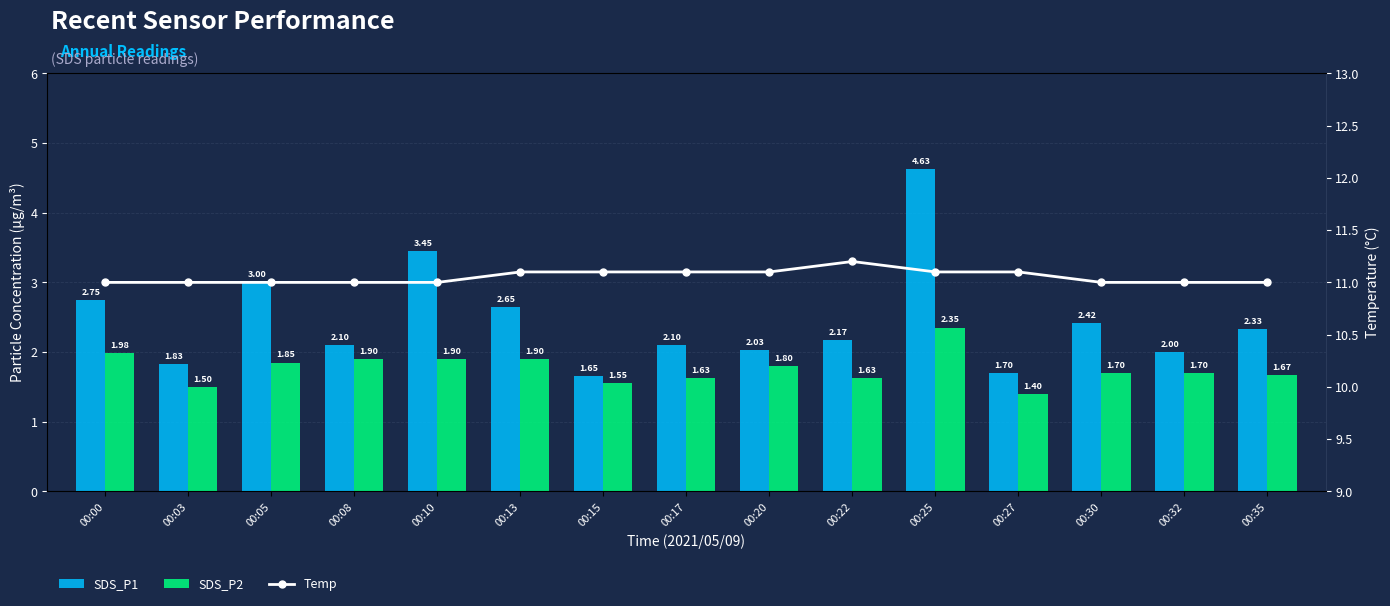

Is the value of SDS_P1 at 00:05 greater than the value of SDS_P2 at 00:30?

Yes